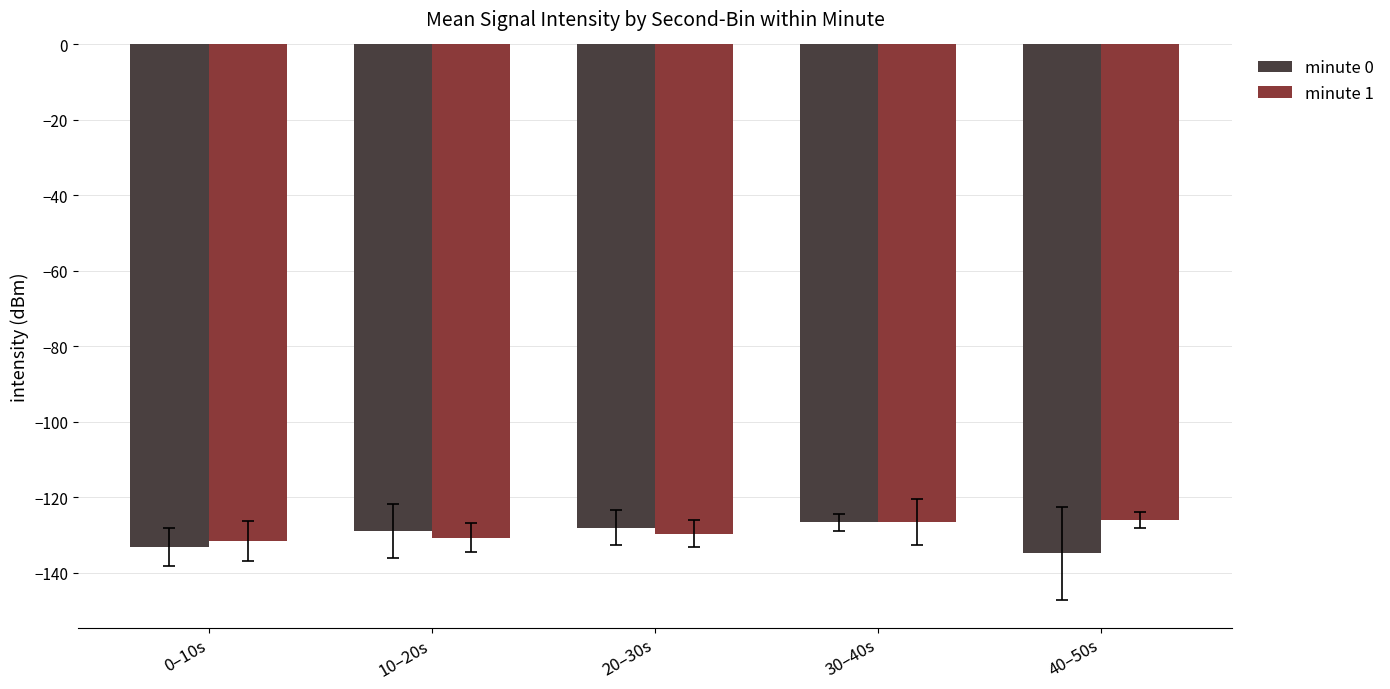

What is the highest value of the minute 1 series?

-126.0